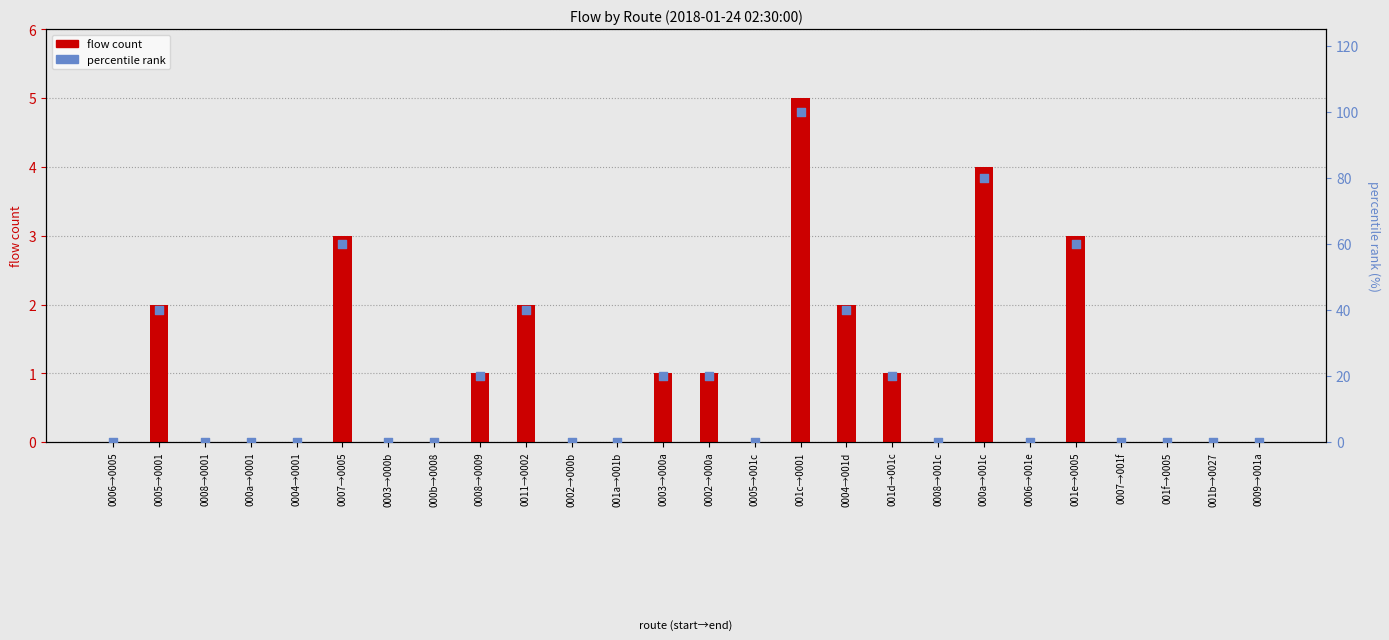

At how many categories does at least one series exceed 76?

2